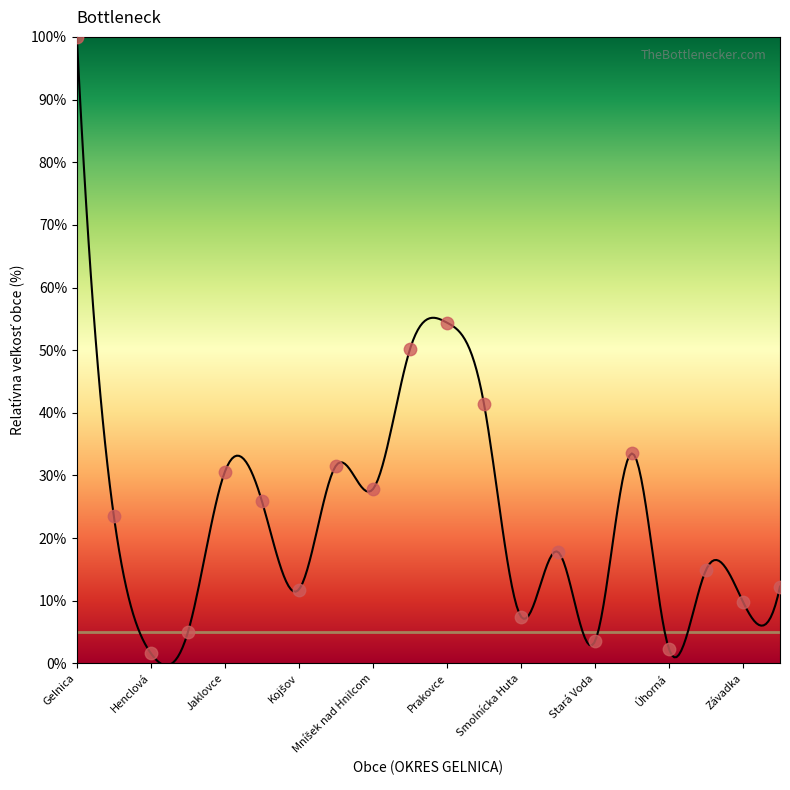

What is the change in value from Hrišovce to Nálepkovo?

+45.1